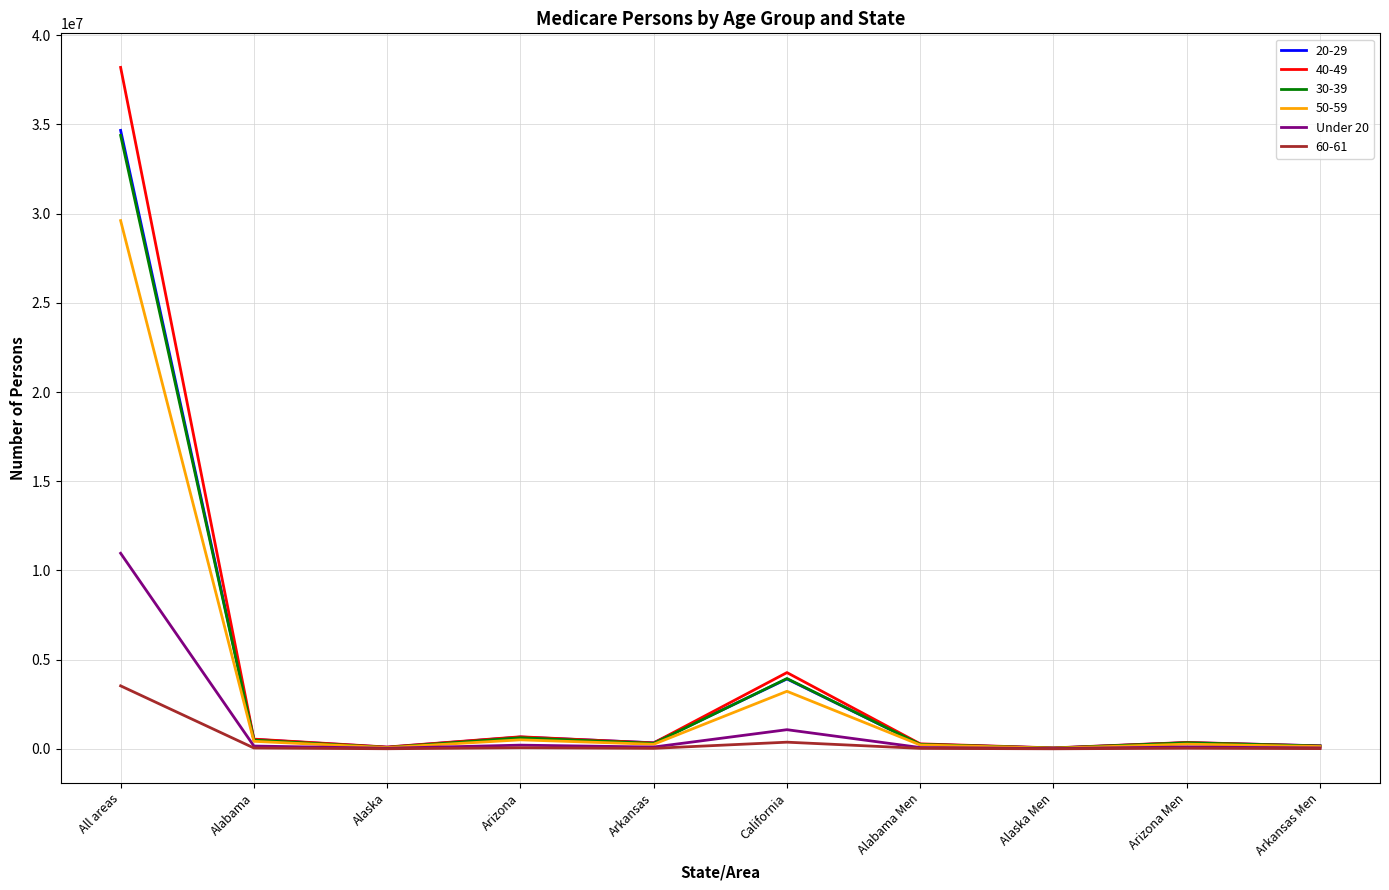

True or false: 20-29 has a value of 3920011 at California.

True